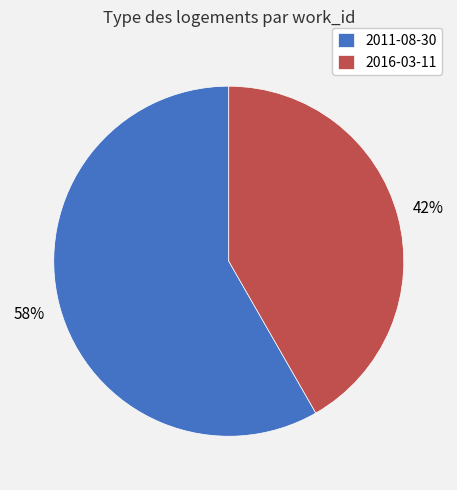

To the nearest percent, what is the average slice percentage?

50%